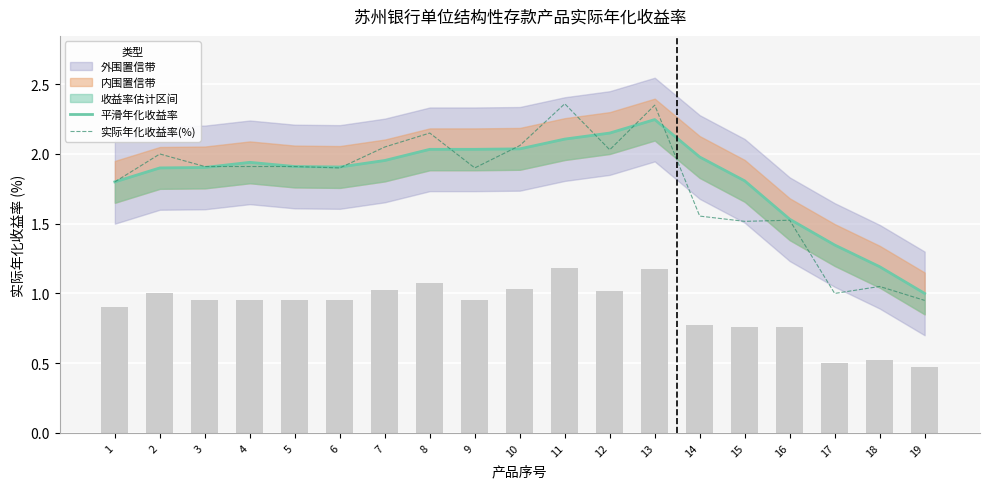

Is it true that 平滑年化收益率 equals 1.9 at 6?

True